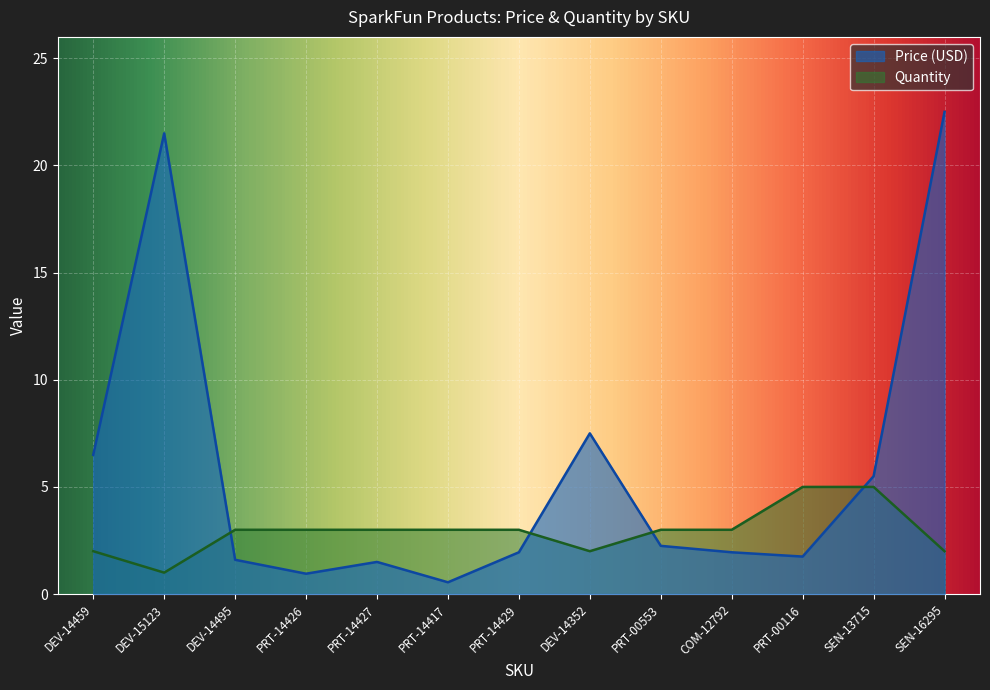

Reading left to right, list all the values displayed in this chart.

Price (USD): DEV-14459=6.5	DEV-15123=21.5	DEV-14495=1.6	PRT-14426=0.9	PRT-14427=1.5	PRT-14417=0.6	PRT-14429=1.9	DEV-14352=7.5	PRT-00553=2.2	COM-12792=1.9	PRT-00116=1.8	SEN-13715=5.5	SEN-16295=22.5
Quantity: DEV-14459=2.0	DEV-15123=1.0	DEV-14495=3.0	PRT-14426=3.0	PRT-14427=3.0	PRT-14417=3.0	PRT-14429=3.0	DEV-14352=2.0	PRT-00553=3.0	COM-12792=3.0	PRT-00116=5.0	SEN-13715=5.0	SEN-16295=2.0